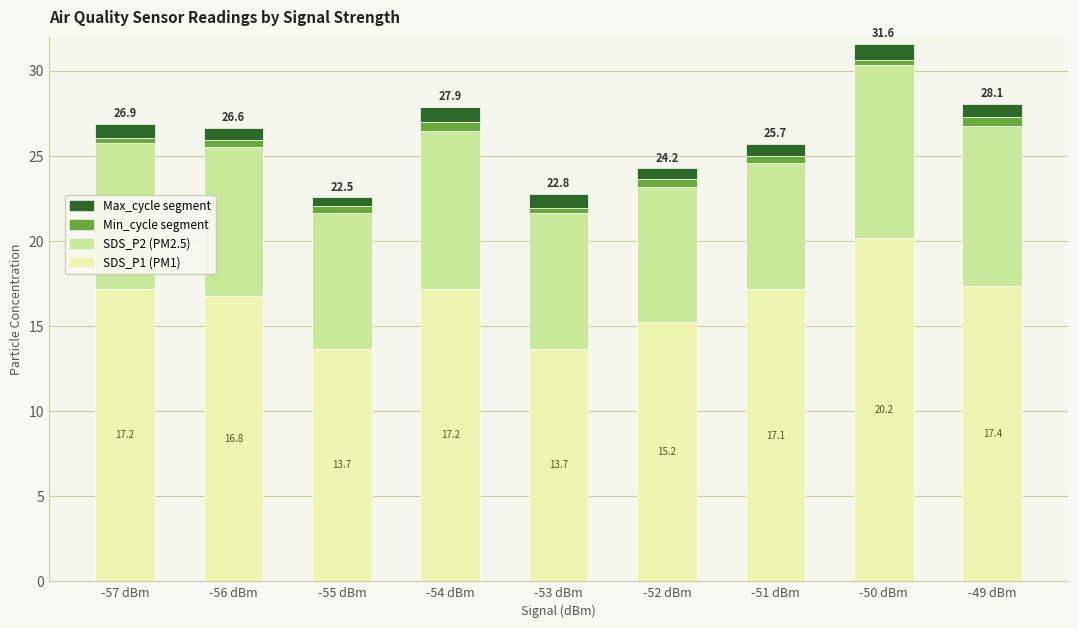

What is the maximum value for SDS_P1 (PM1)?

20.2